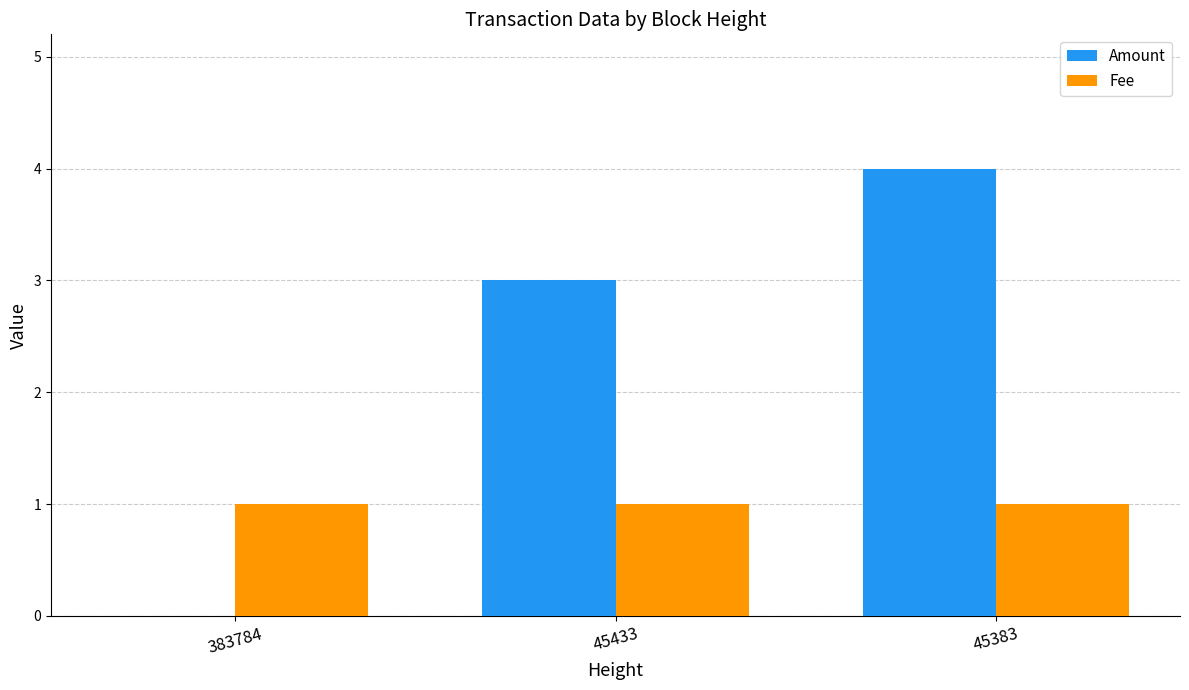

What are all the series names shown in the legend?

Amount, Fee